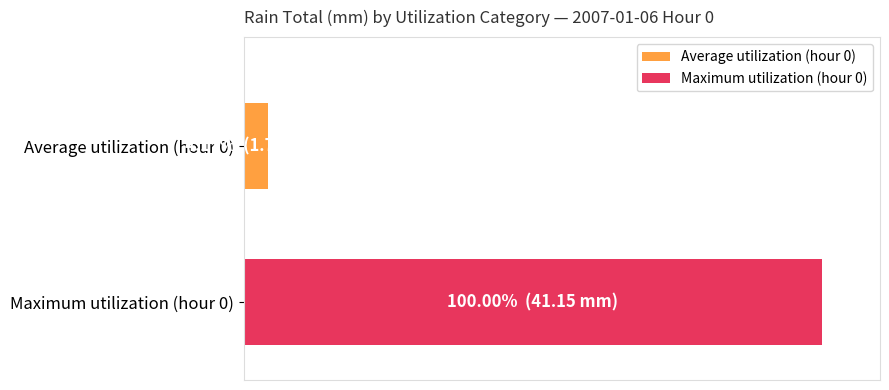

What is the maximum value shown in the chart?

41.1